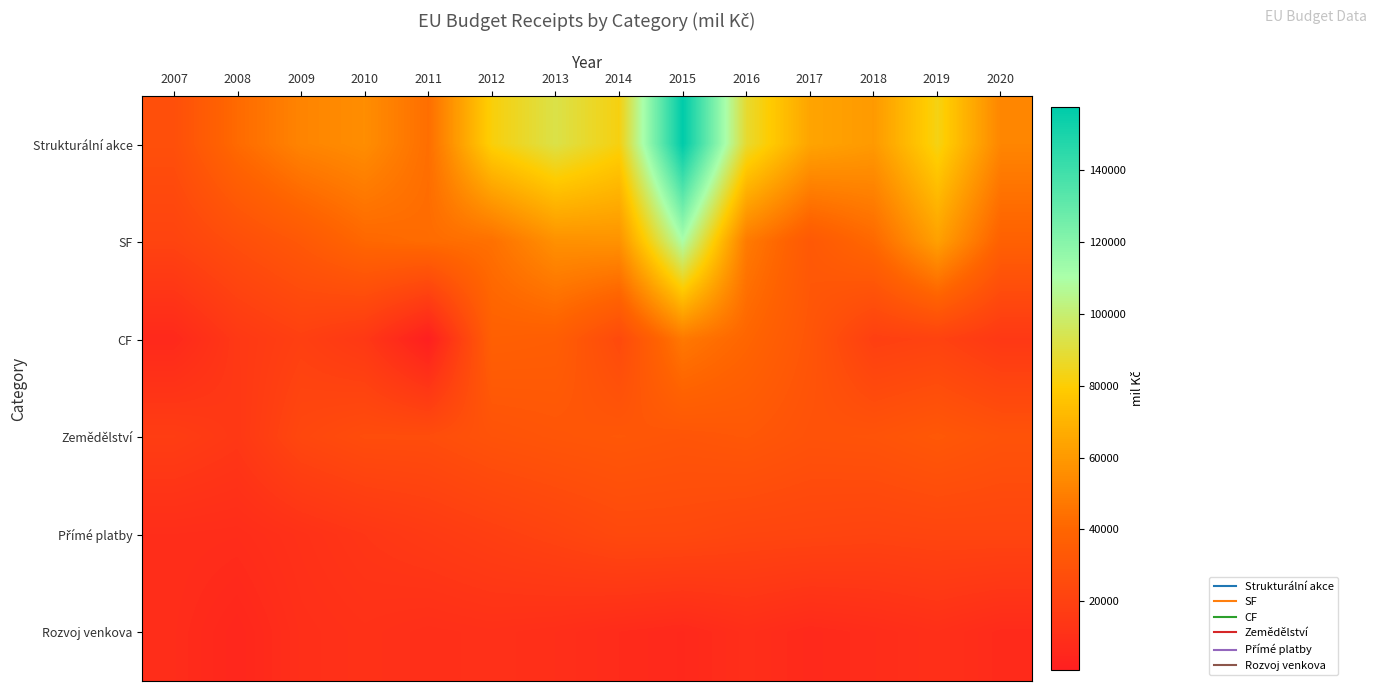

Rank the series by their maximum value, from highest to lowest.

Strukturální akce, SF, CF, Zemědělství, Přímé platby, Rozvoj venkova